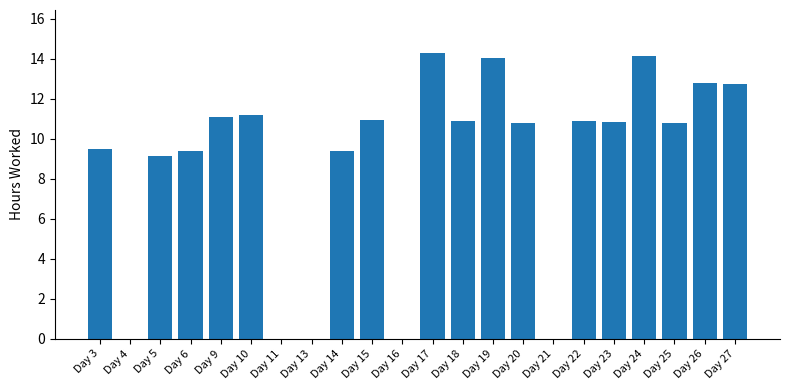

The chart shows a value of 4.3 at Day 18. True or false?

False